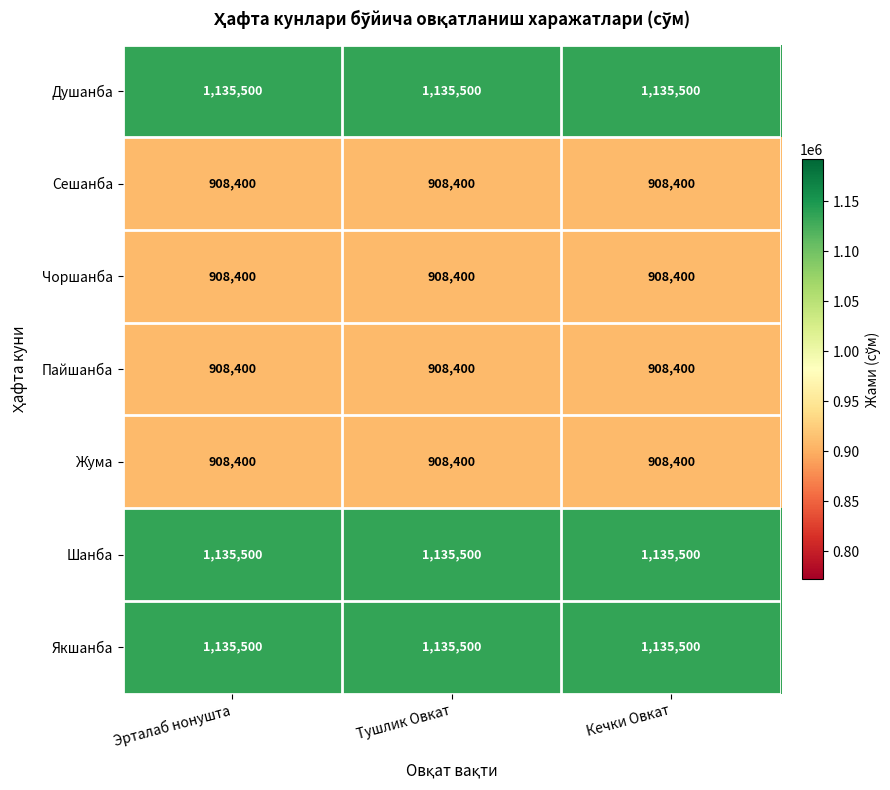

At how many categories does at least one series exceed 1073922?

3